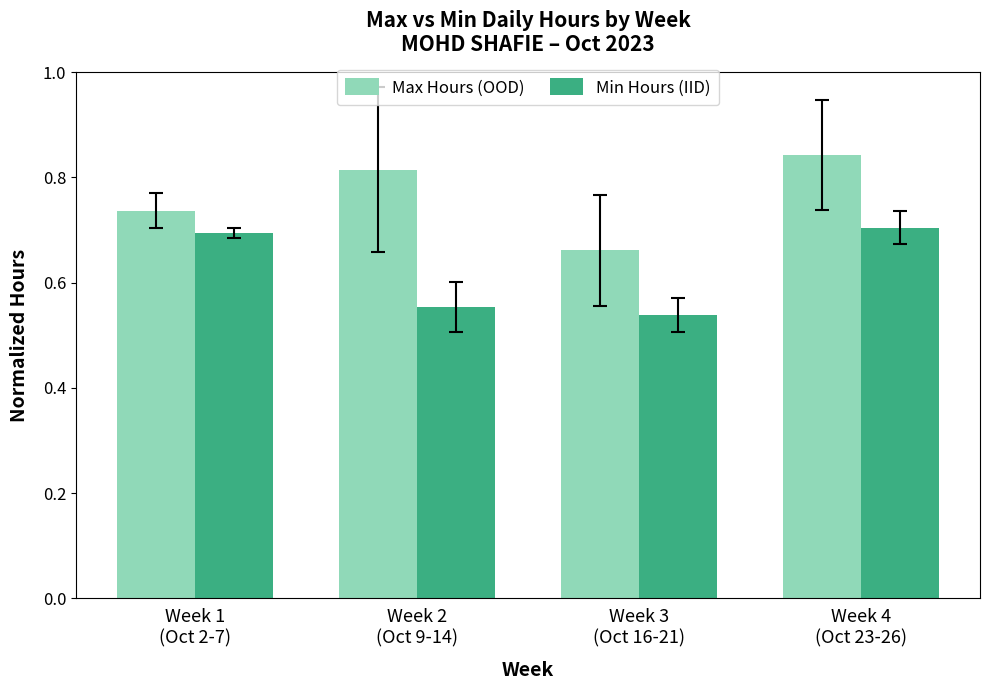

How many Min Hours (IID) values are between 0 and 1?

4